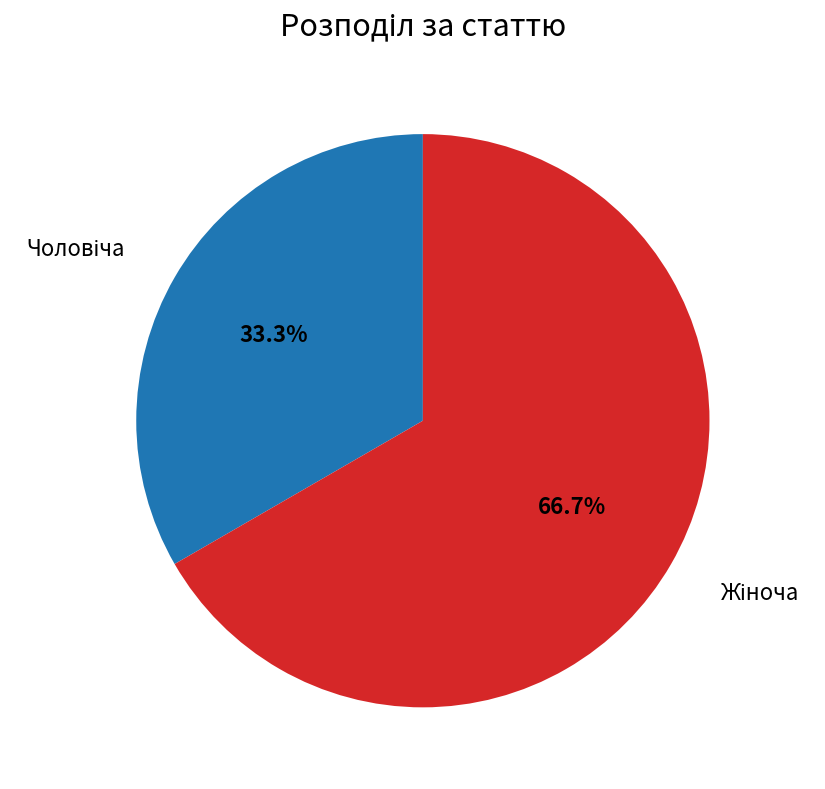

What percentage is the Чоловіча slice, to the nearest percent?

33%